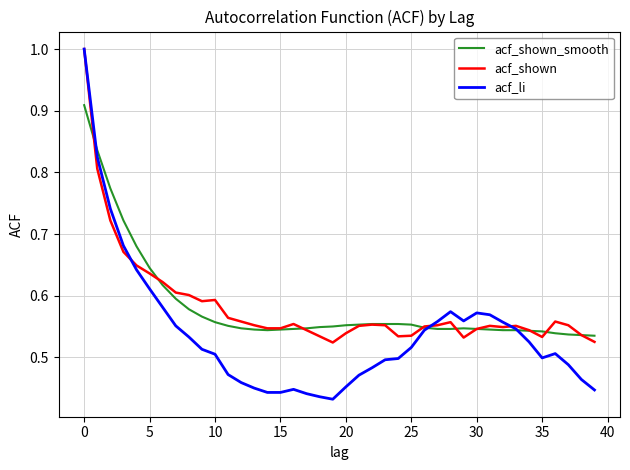

What is the sum of all acf_li values?

21.5